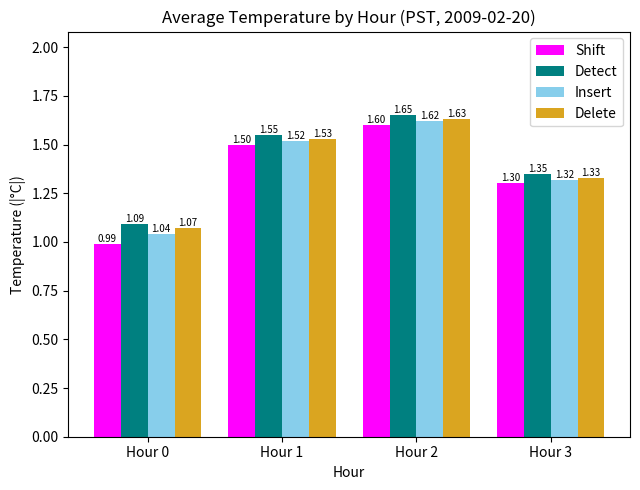

Rank the series by their average value, from highest to lowest.

Detect, Delete, Insert, Shift